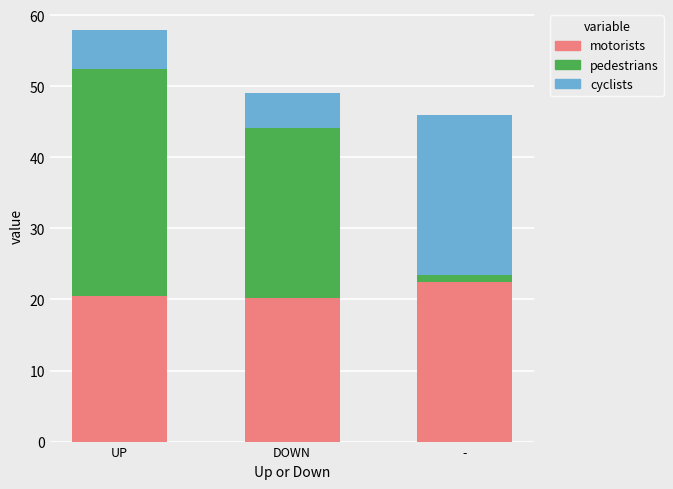

The value of motorists at - is 8.1. True or false?

False